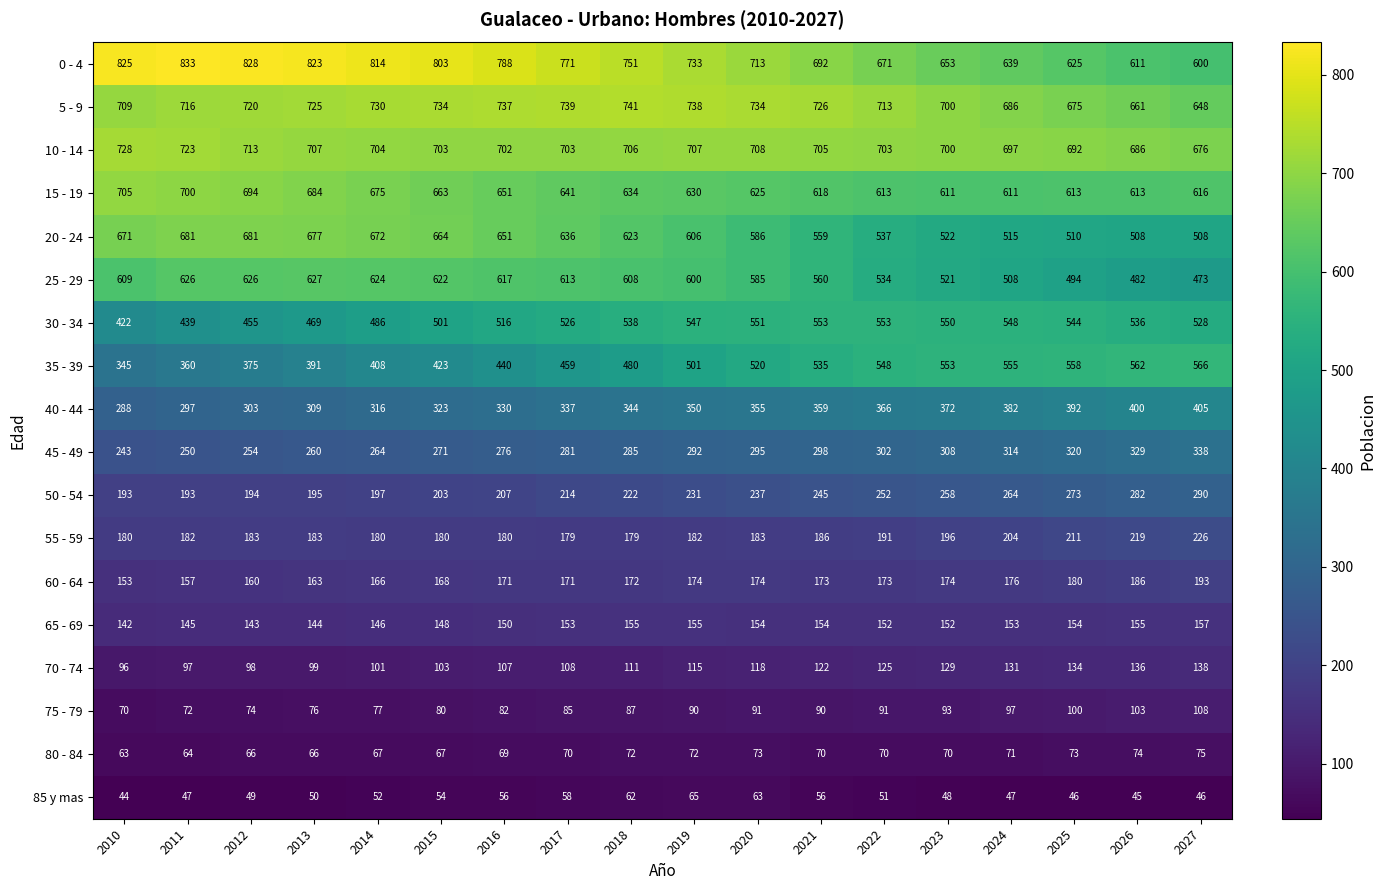

What is the approximate value of 85 y mas at 2013?

50